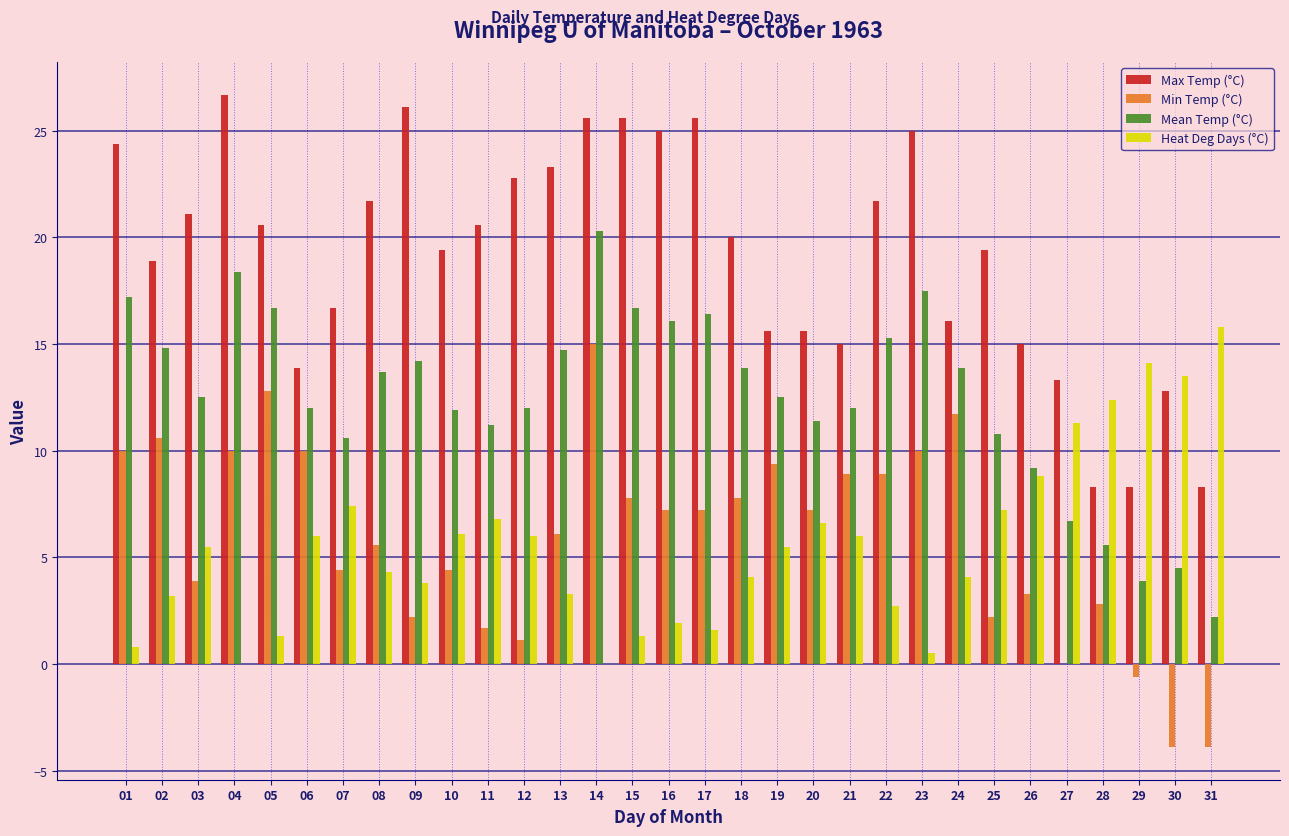

What is the highest value of the Heat Deg Days (°C) series?

15.8